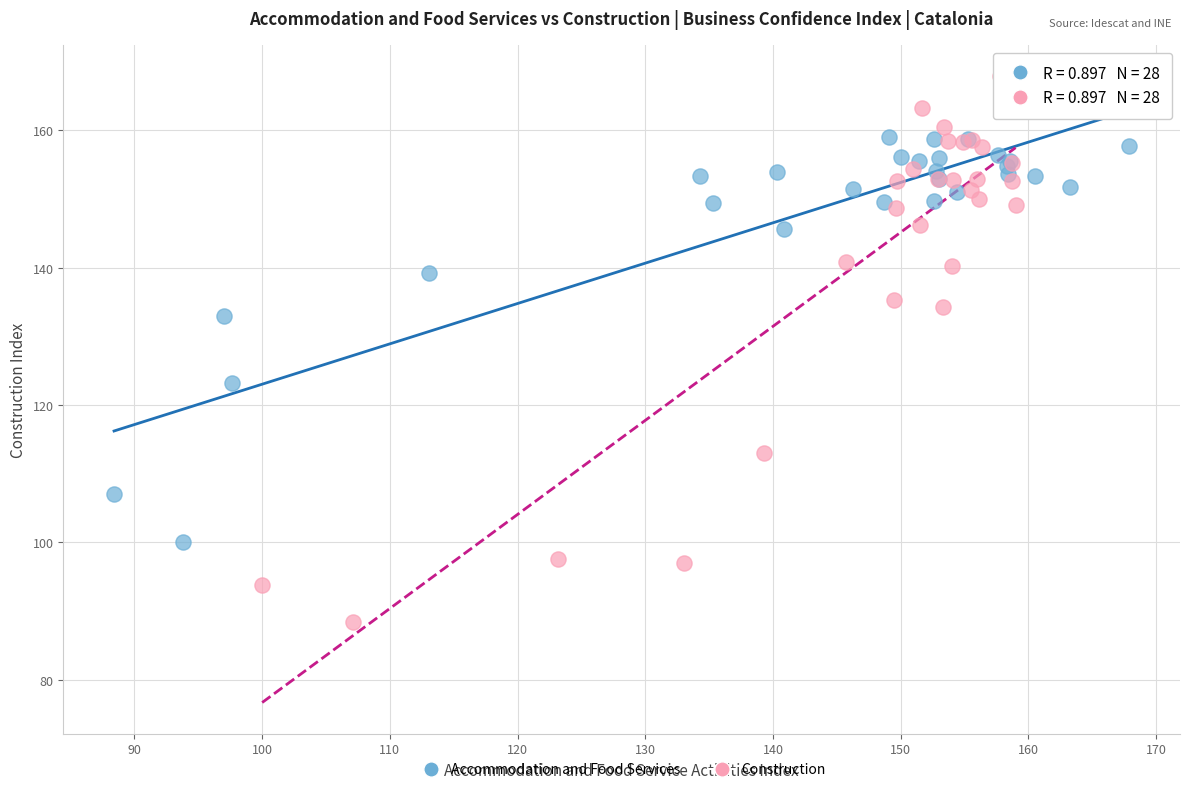

Which series reaches the minimum Y coordinate?

Construction